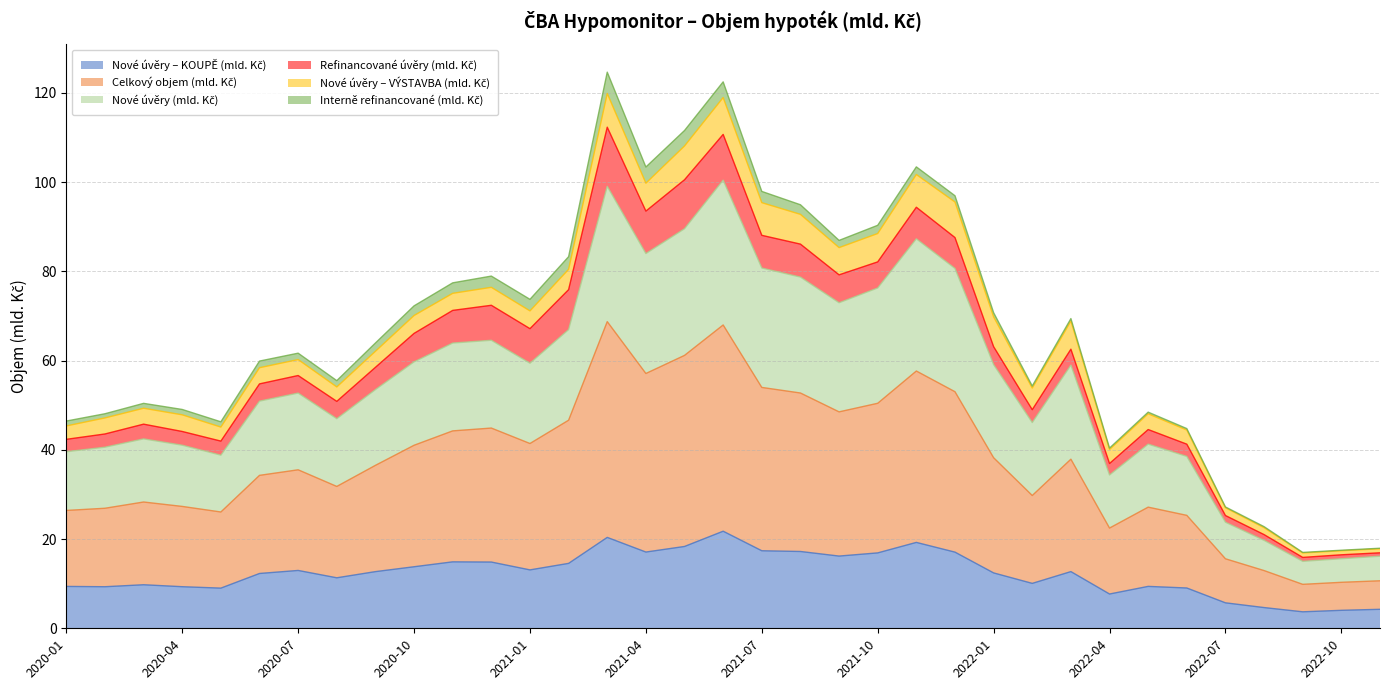

Which series has the widest spread of values?

Celkový objem (mld. Kč)